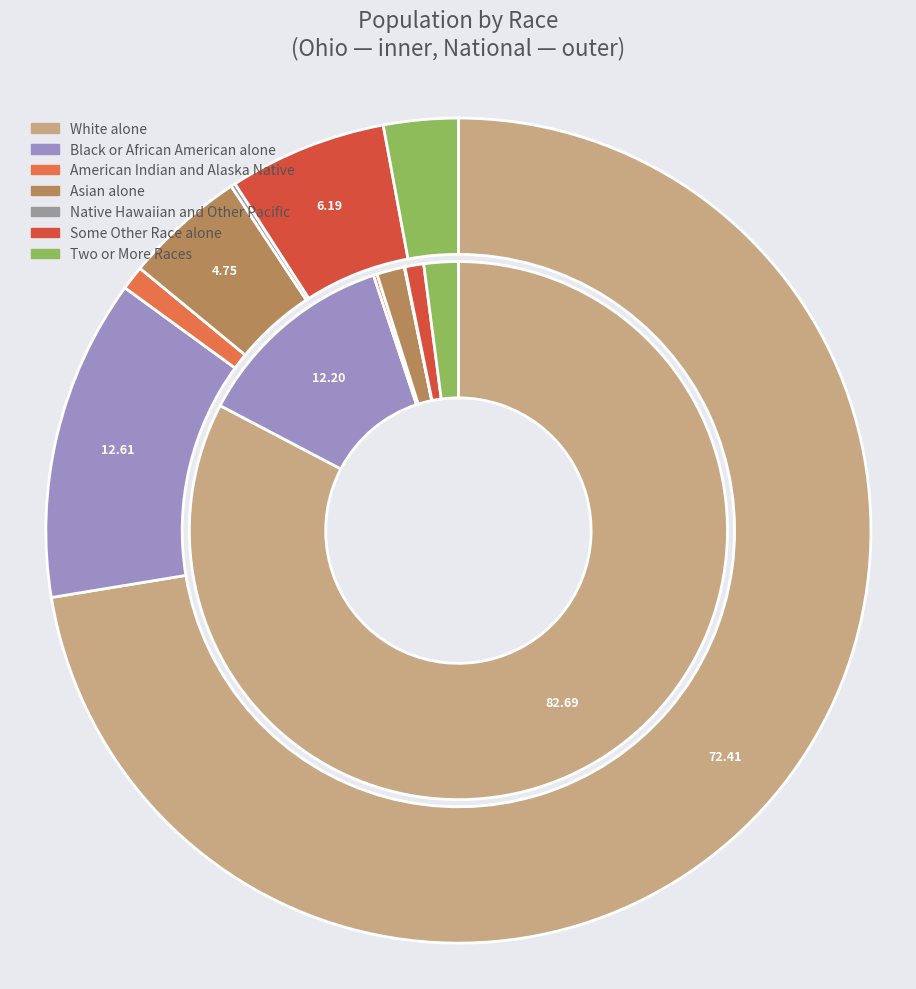

To the nearest percent, what portion does Some Other Race alone represent?

6%